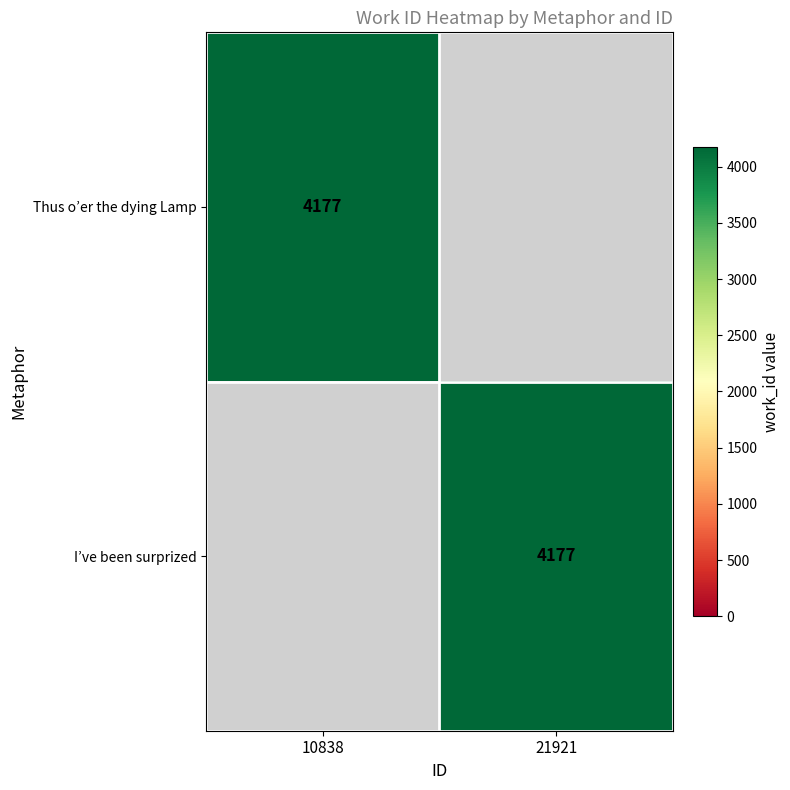

The Thus o’er the dying Lamp series shows 1549 at 10838. True or false?

False